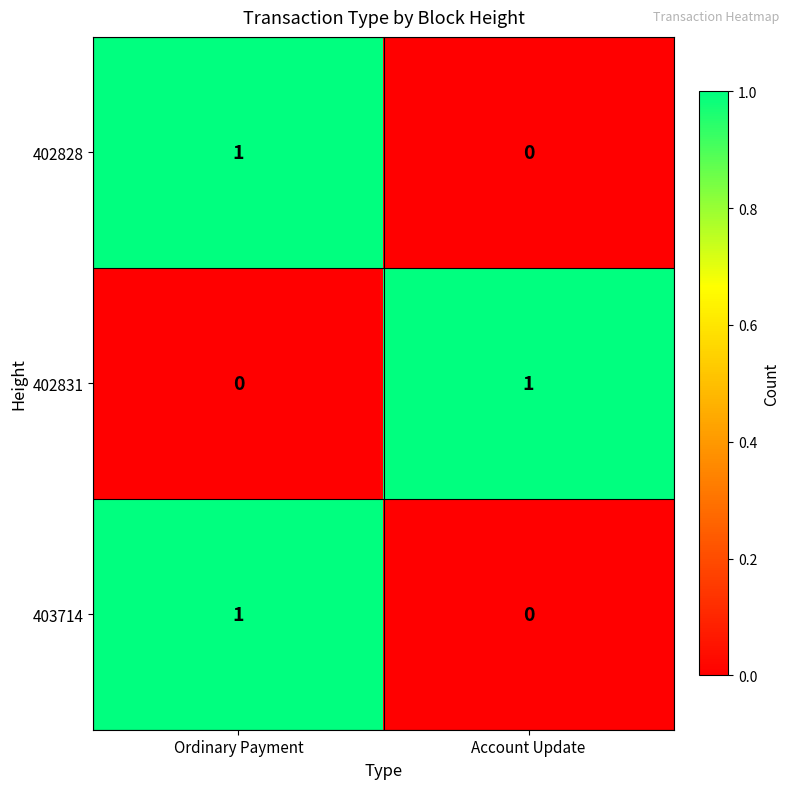

How many values in 402828 are above zero?

1